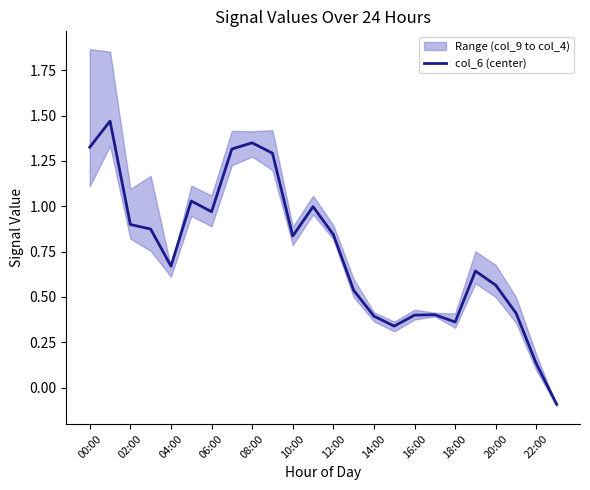

What is the difference between the maximum and minimum values?

1.6